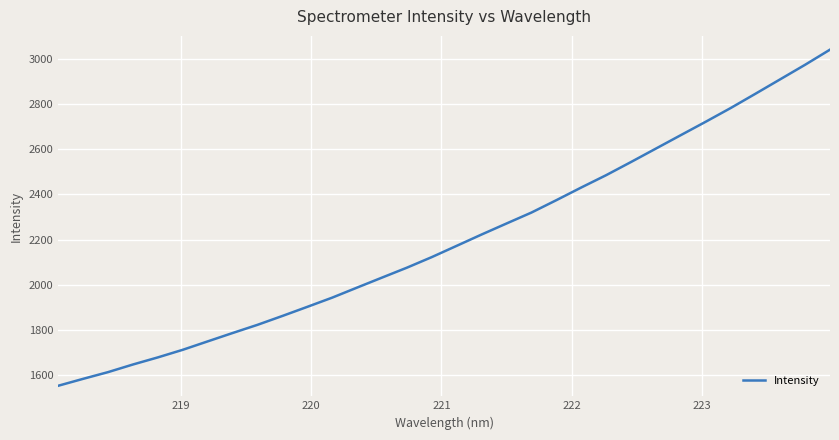

What is the difference between the maximum and minimum values?

1486.1